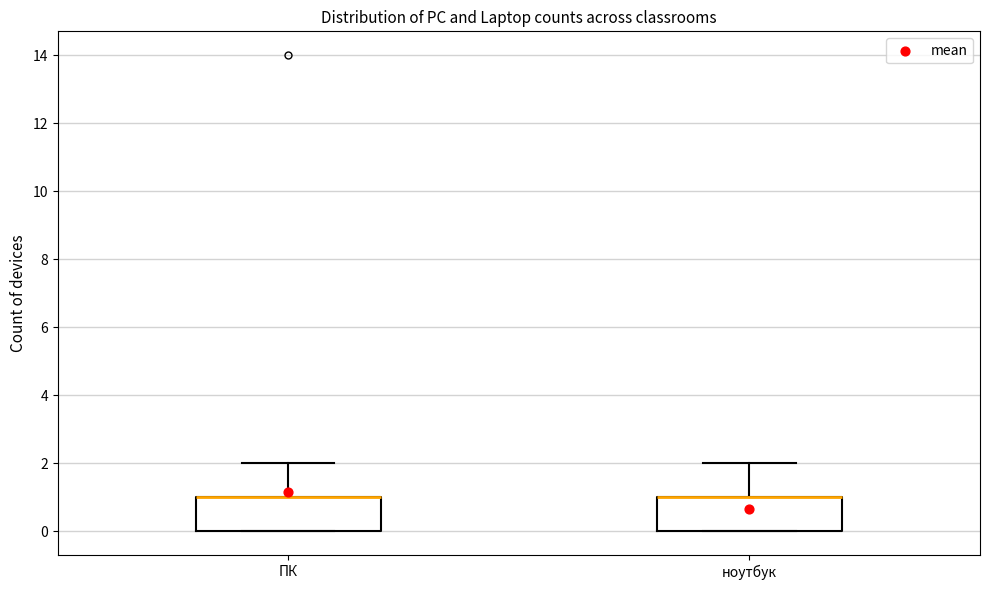

Reading left to right, read every box against the y-axis: the position of its median line, the range the box covers, and the ends of its whiskers. The values are not printed on the chart, so give them approximately, as read against the axis.

ПК: median 1 (drawn on the box's upper edge), box 0 to 1, whiskers 0 to 2
ноутбук: median 1 (drawn on the box's upper edge), box 0 to 1, whiskers 0 to 2